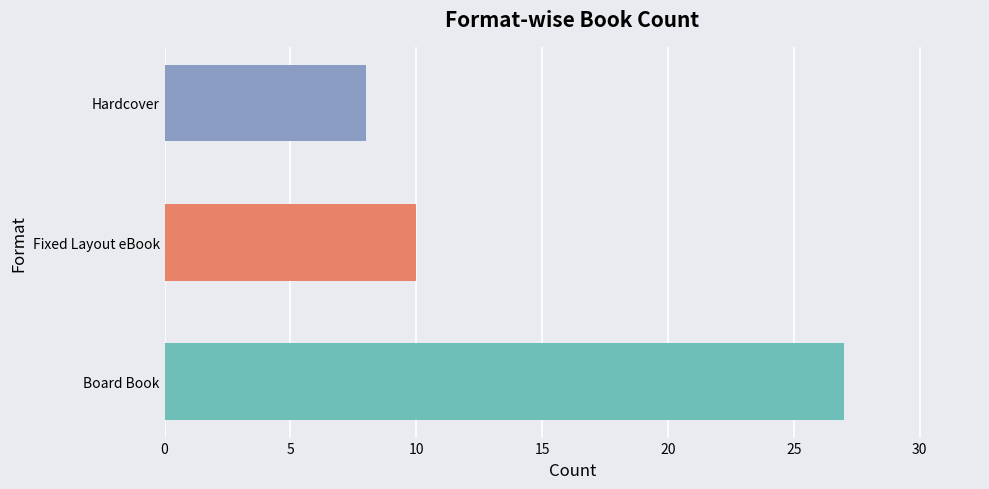

Is it true that the value at Board Book is 27?

True